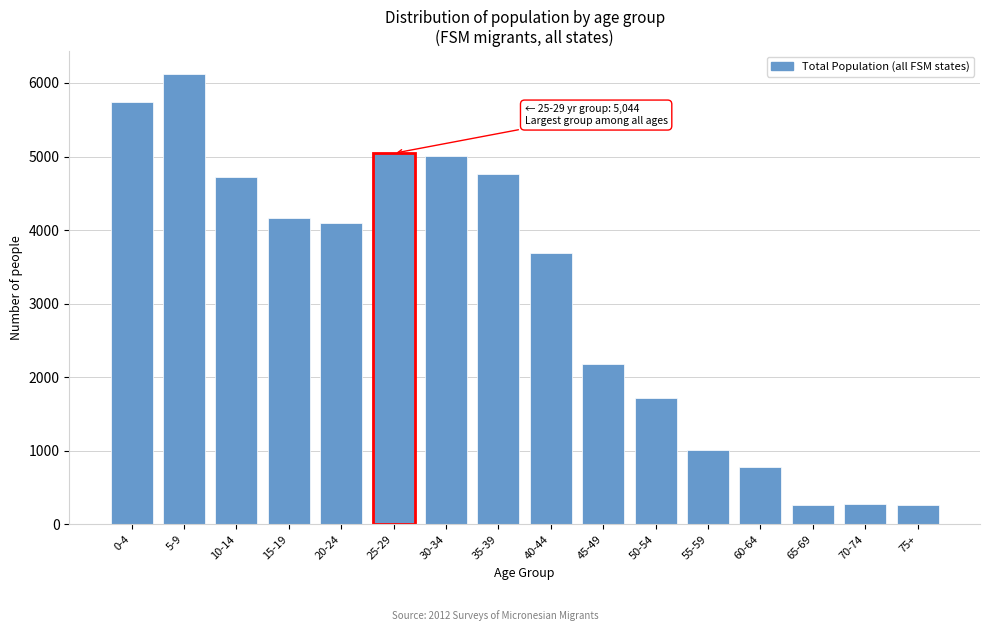

What is the difference between the maximum and minimum values?

5867